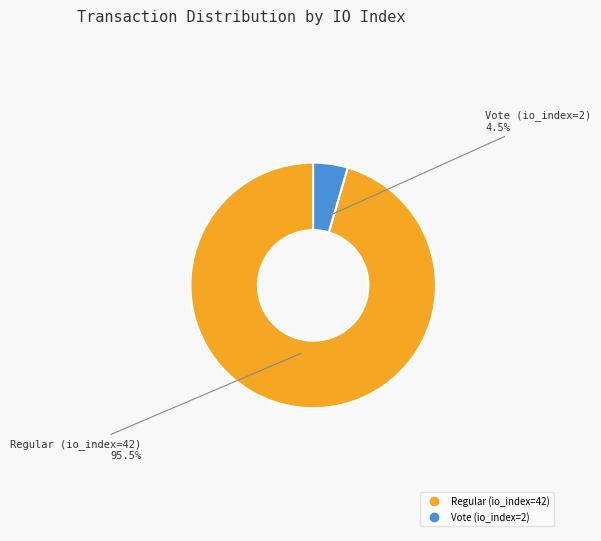

Is there any slice that represents more than half of the pie?

Yes